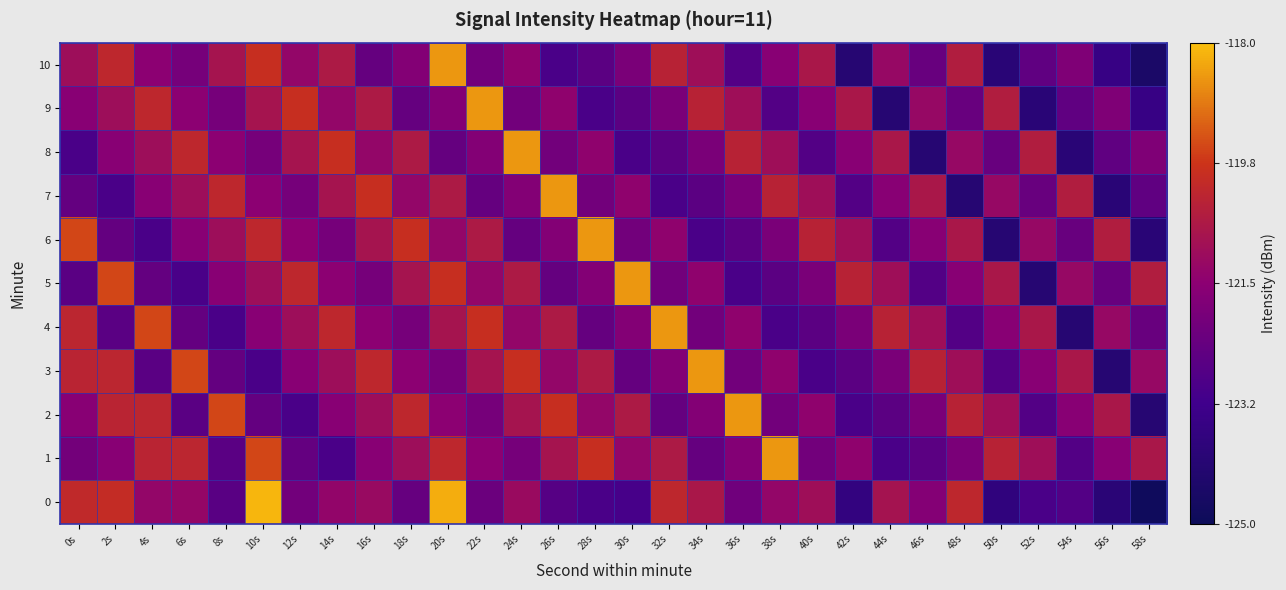

At which category is the sum across all series the highest?

20s